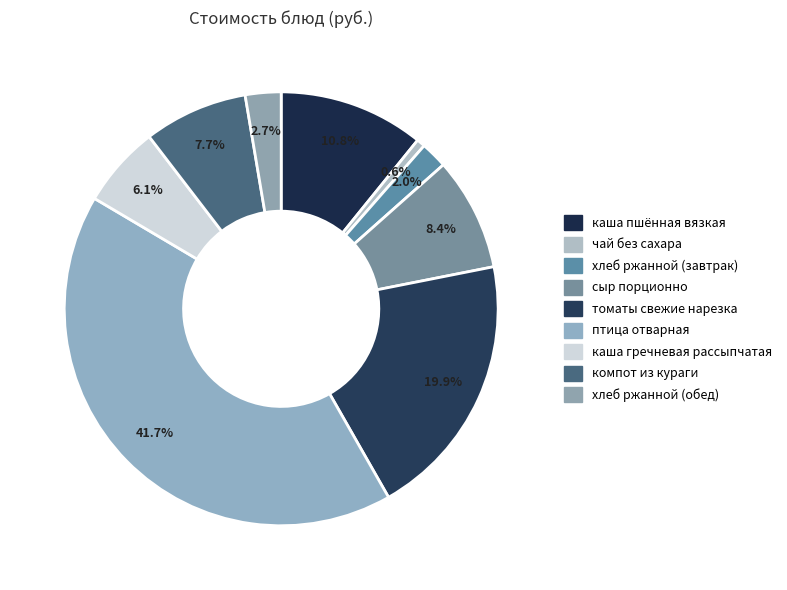

How many segments does this pie chart have?

9